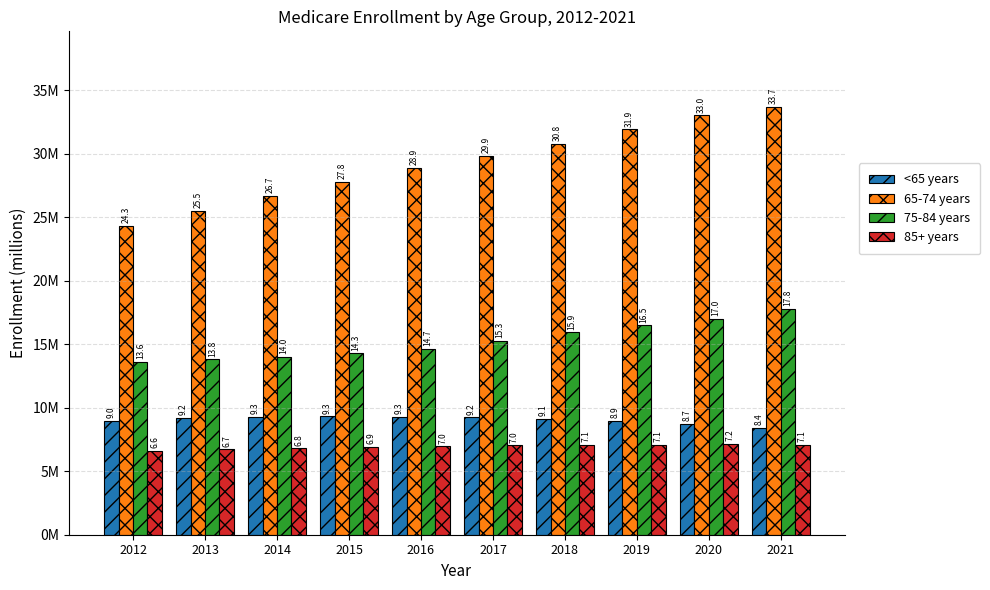

What are all the series names shown in the legend?

<65 years, 65-74 years, 75-84 years, 85+ years